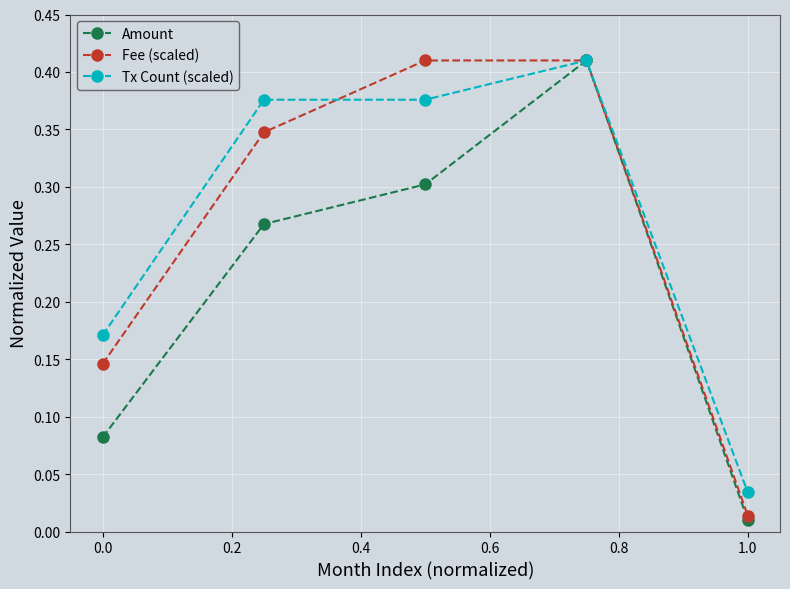

At how many categories does at least one series exceed 0?

5